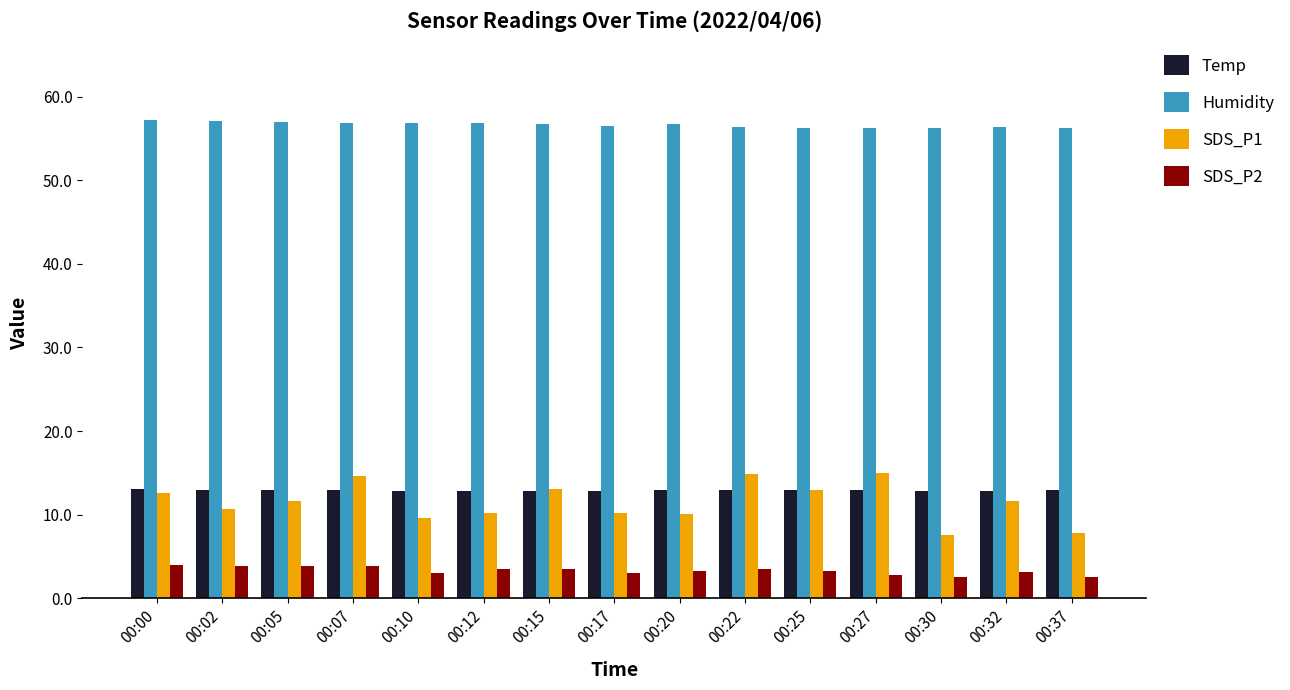

Is it true that Temp equals 6.5 at 00:17?

False